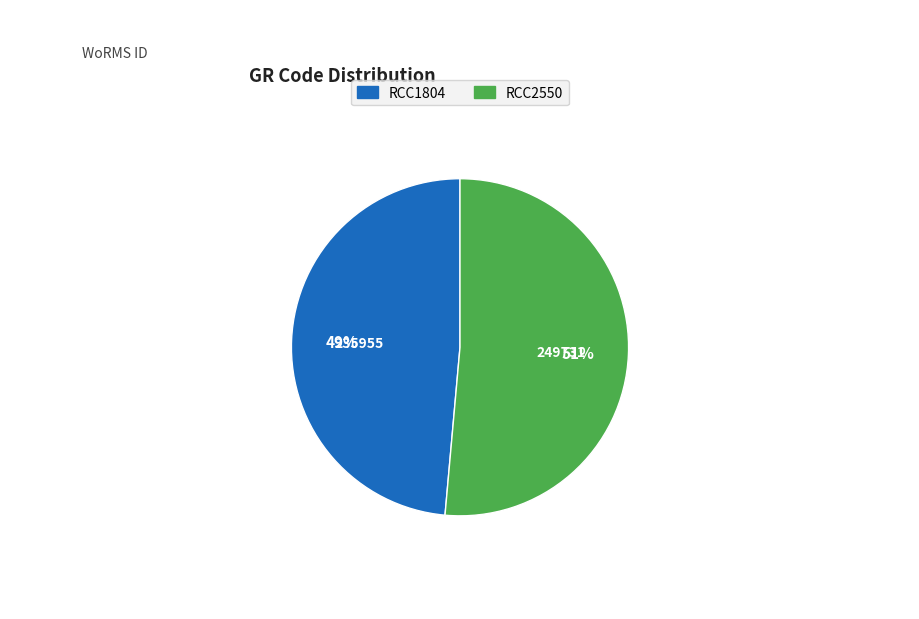

Which slice is the smallest?

RCC1804